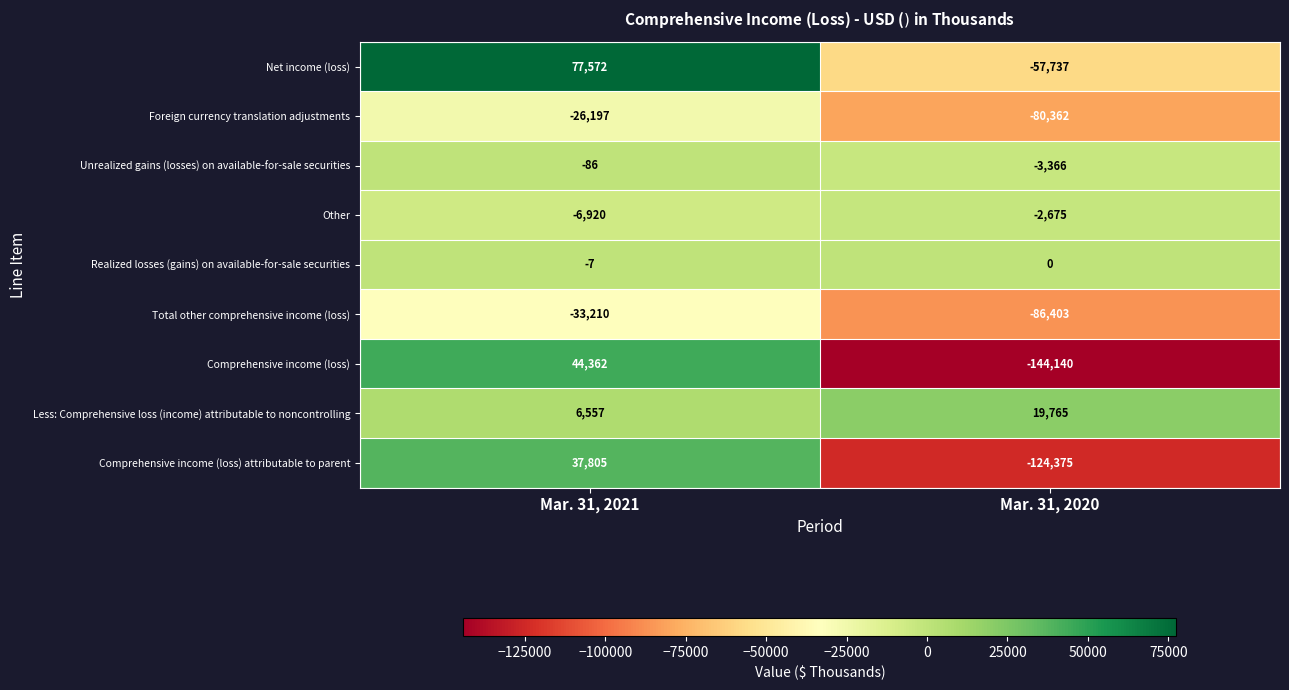

Between Mar. 31, 2021 and Mar. 31, 2020, which series saw the biggest shift?

Comprehensive income (loss)